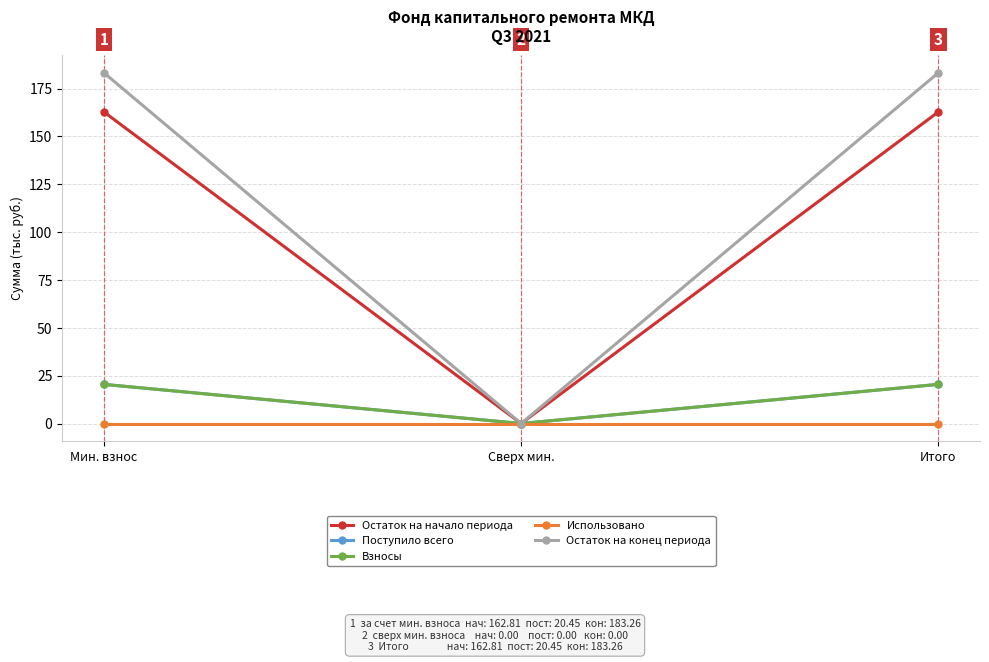

Which category has the highest value across all series?

Мин. взнос